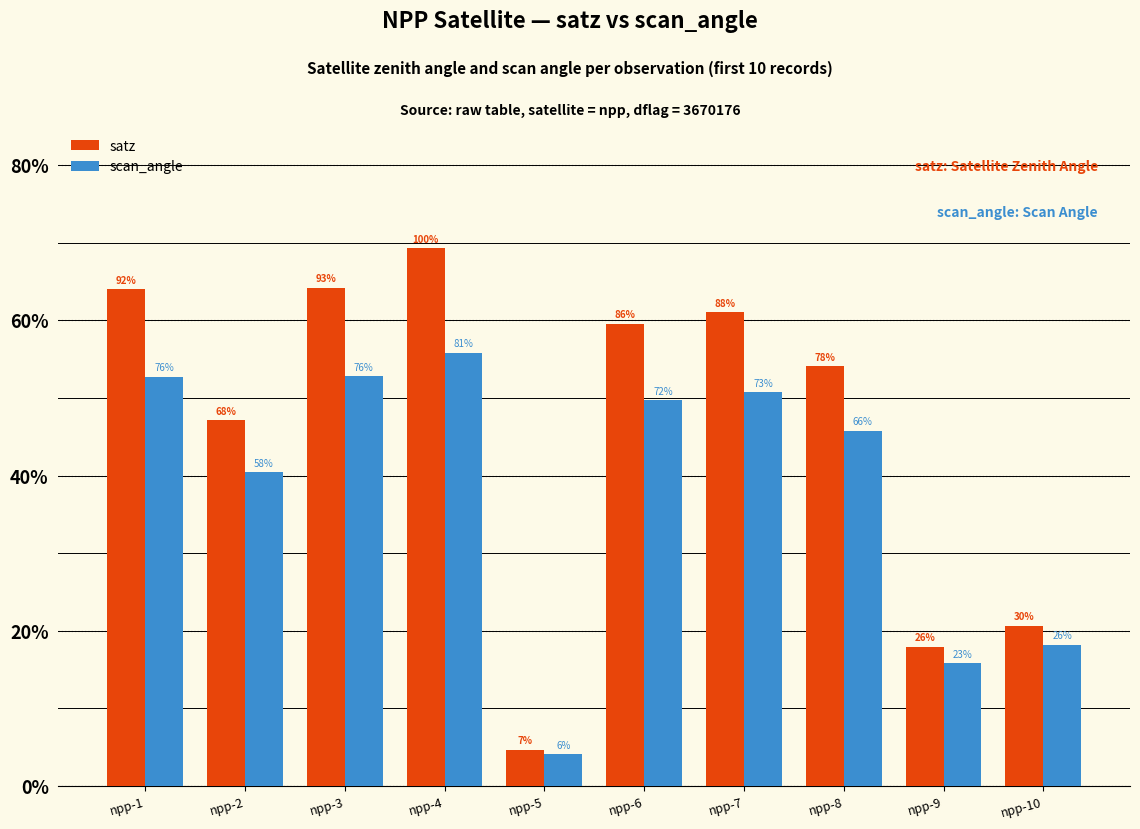

Reading left to right, transcribe all the data shown in this chart.

satz: 64.1	47.1	64.2	69.3	4.7	59.6	61.0	54.1	17.9	20.7
scan_angle: 52.7	40.5	52.8	55.9	4.1	49.7	50.7	45.8	15.8	18.2